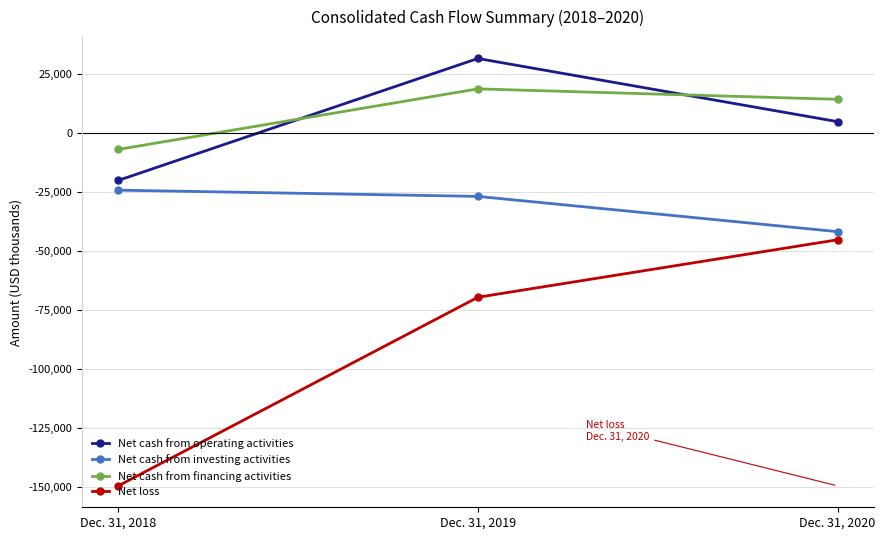

What is the highest value of the Net cash from operating activities series?

31581